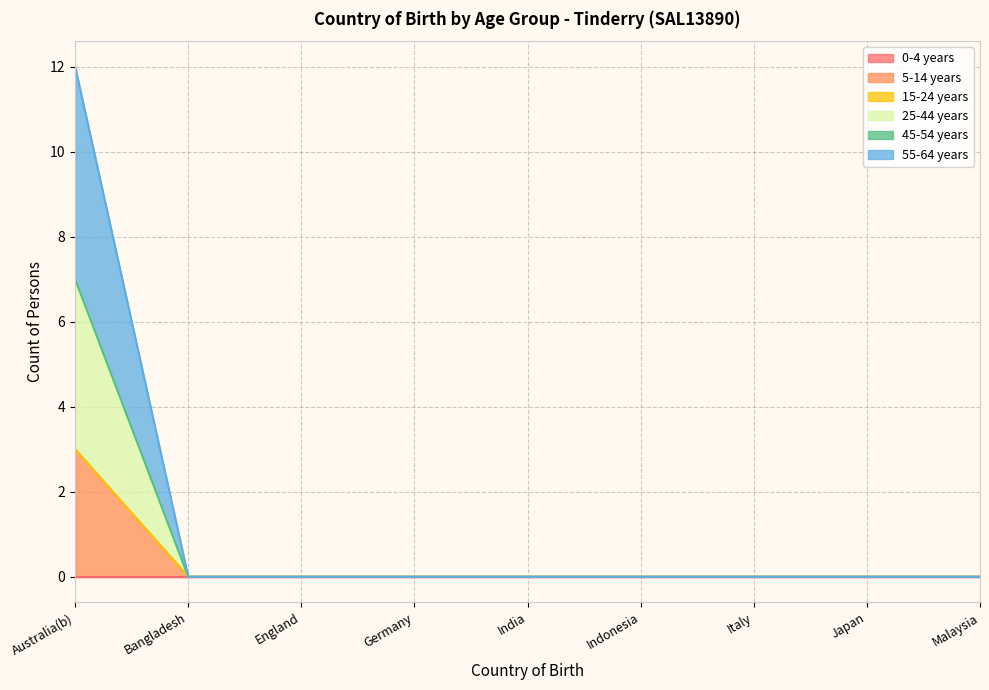

Does the chart have visible grid lines?

Yes